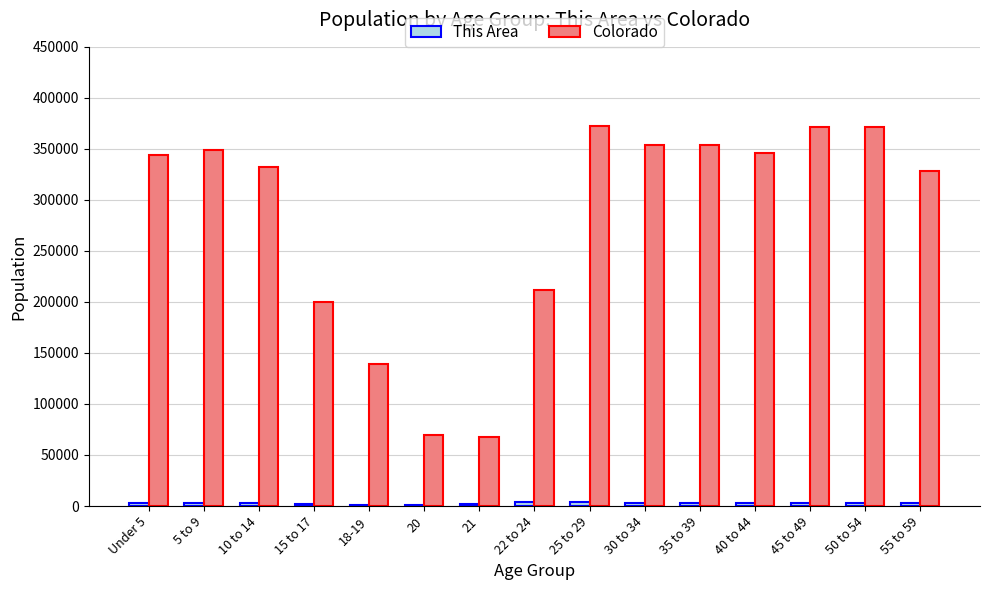

Where is Colorado nearest to the value 219922?

22 to 24